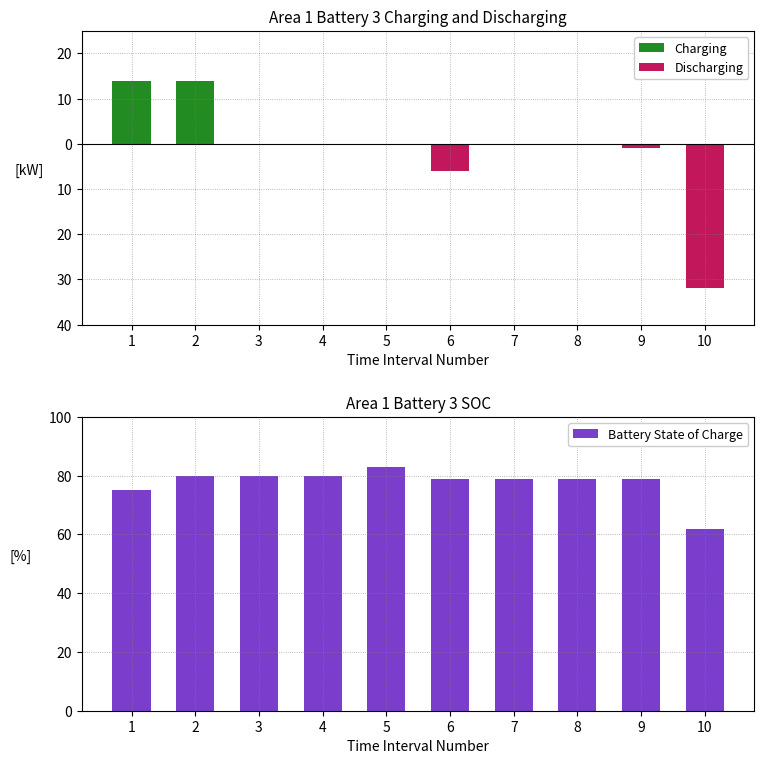

How many categories are shown in the chart?

10